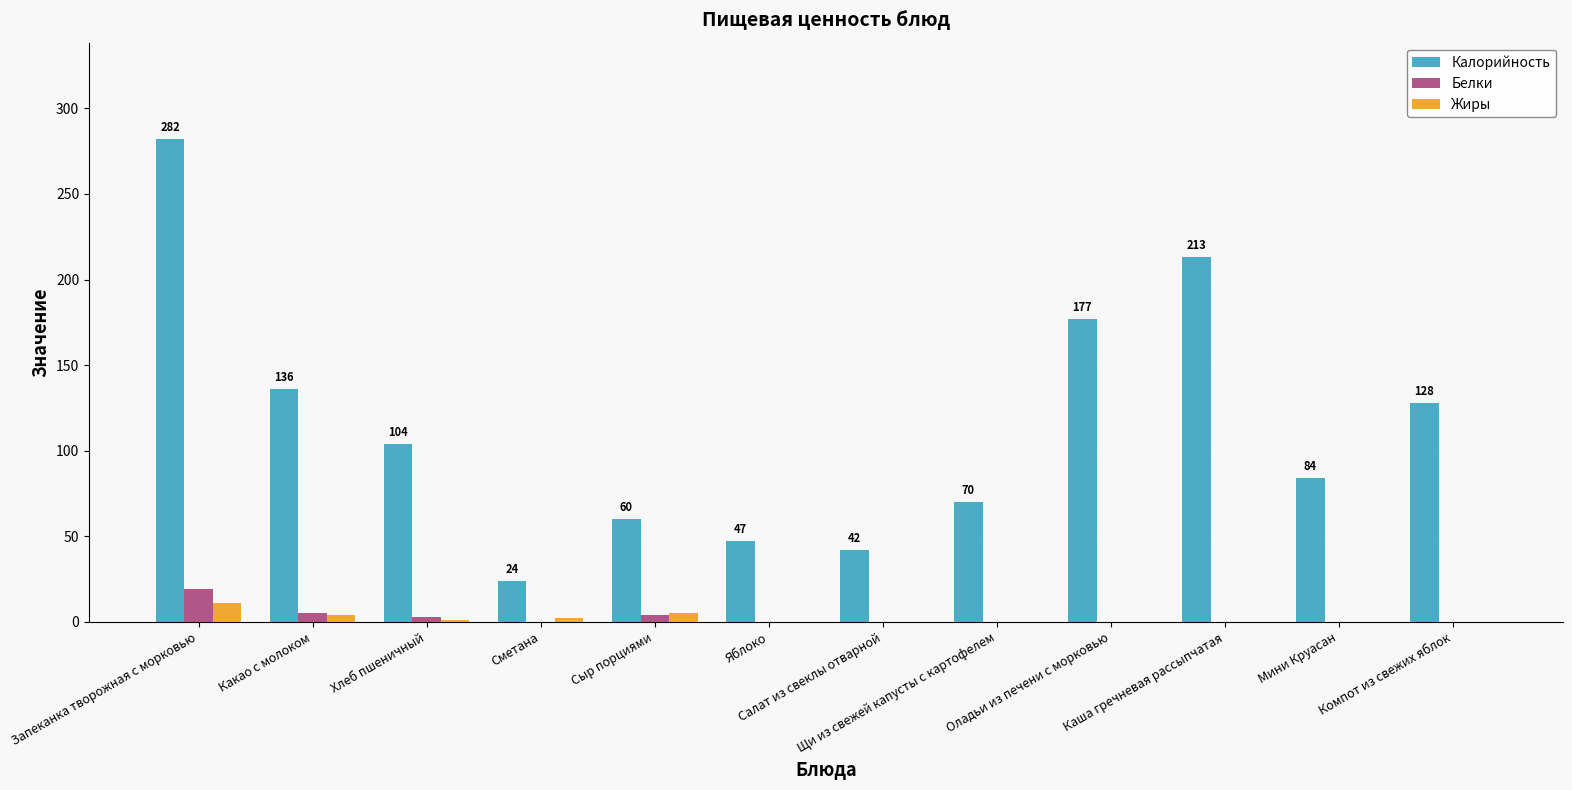

Count the number of data series in this chart.

3